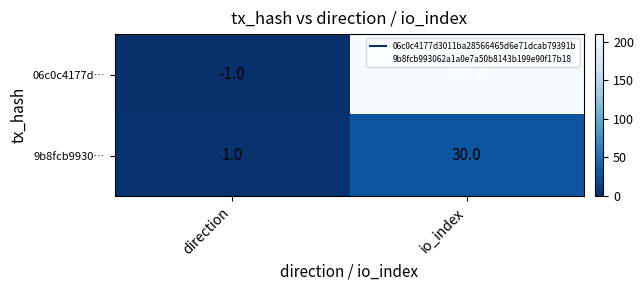

What is the difference between the highest and lowest values at io_index?

180